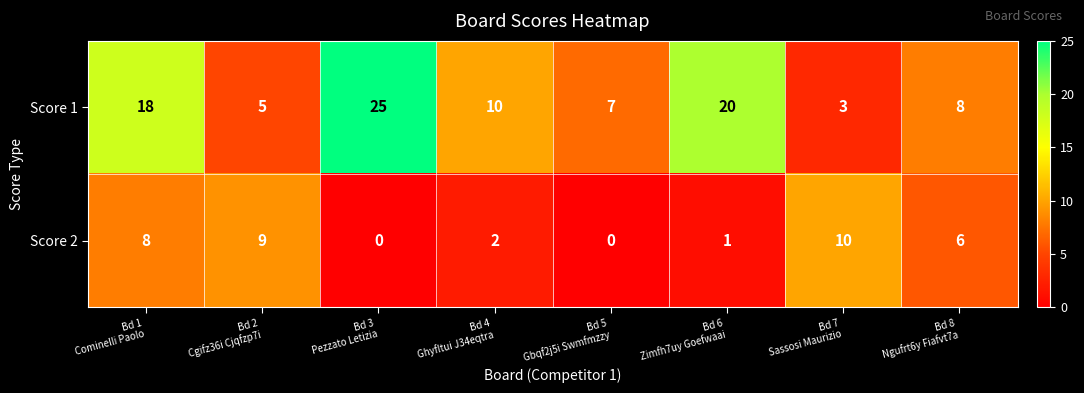

Which series has the largest total across all categories?

Score 1